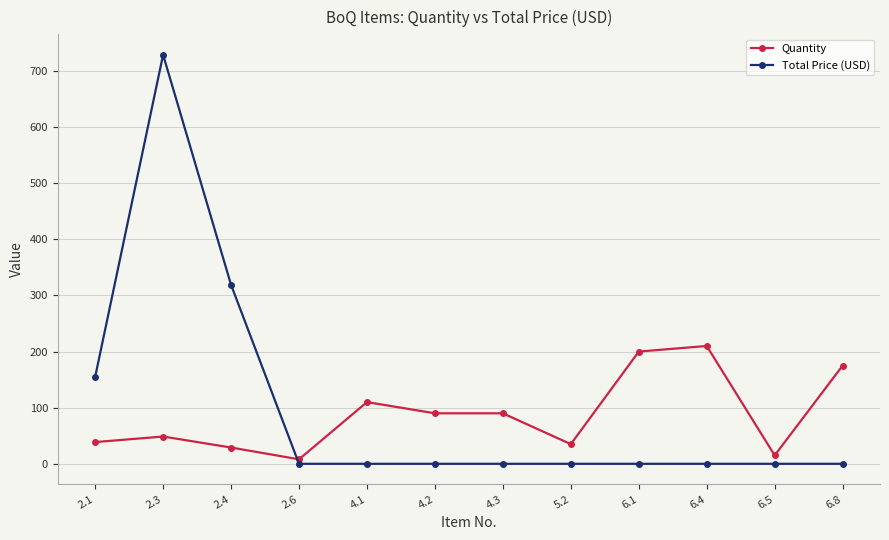

Is it true that Total Price (USD) equals -481.5 at 6.4?

False